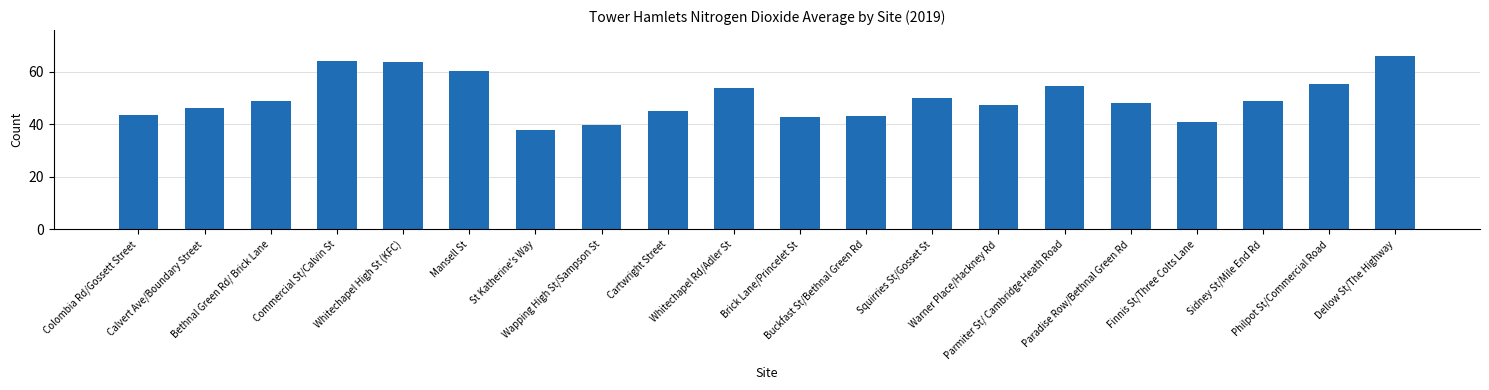

Read the value at Brick Lane/Princelet St.

42.9